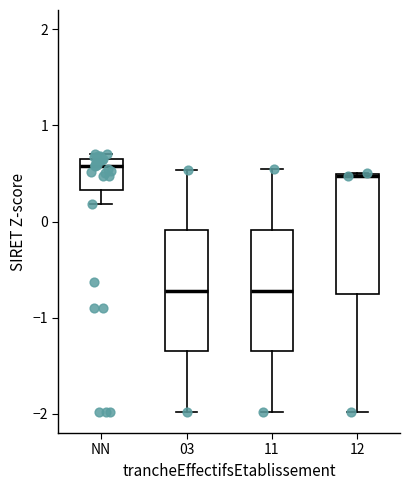

Reading left to right, transcribe this box plot: for each box, give where its median line is, the range the box spans, and where its two whiskers end, as read against the y-axis. The values are not printed on the chart, so give them approximately, as read against the axis.

NN: median 0.6 (just below the box's upper edge), box 0.3 to 0.6, whiskers 0.2 to 0.7
03: median -0.7, box -1.3 to -0.1, whiskers -2.0 to 0.5
11: median -0.7, box -1.3 to -0.1, whiskers -2.0 to 0.5
12: median 0.5 (drawn on the box's upper edge), box -0.8 to 0.5, whiskers -2.0 to 0.5